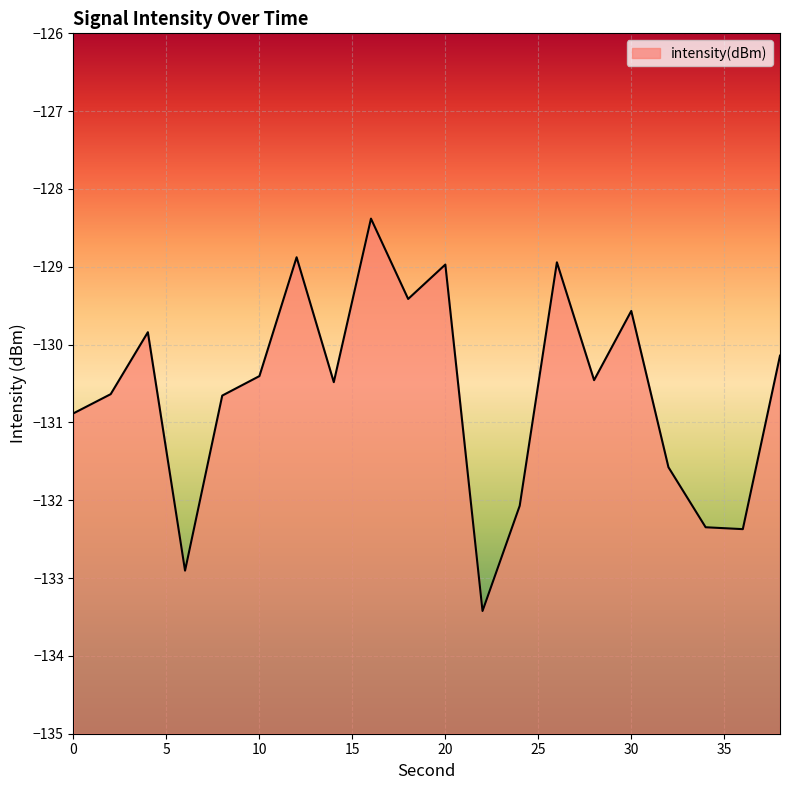

The chart shows a value of -130.4 at 10. True or false?

True